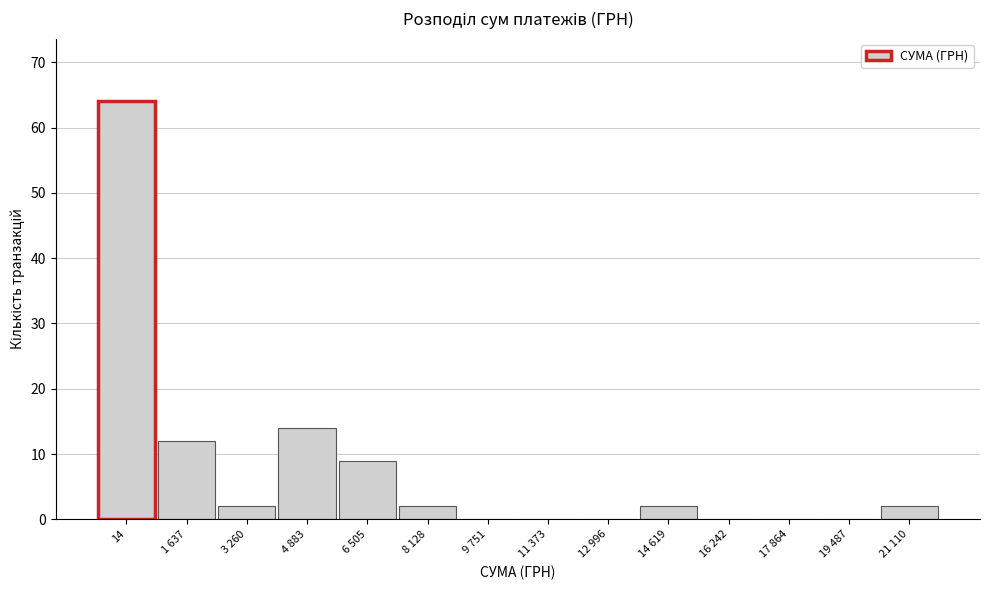

Reading left to right, list all the values displayed in this chart.

14=64	1 637=12	3 260=2	4 883=14	6 505=9	8 128=2	9 751=0	11 373=0	12 996=0	14 619=2	16 242=0	17 864=0	19 487=0	21 110=2